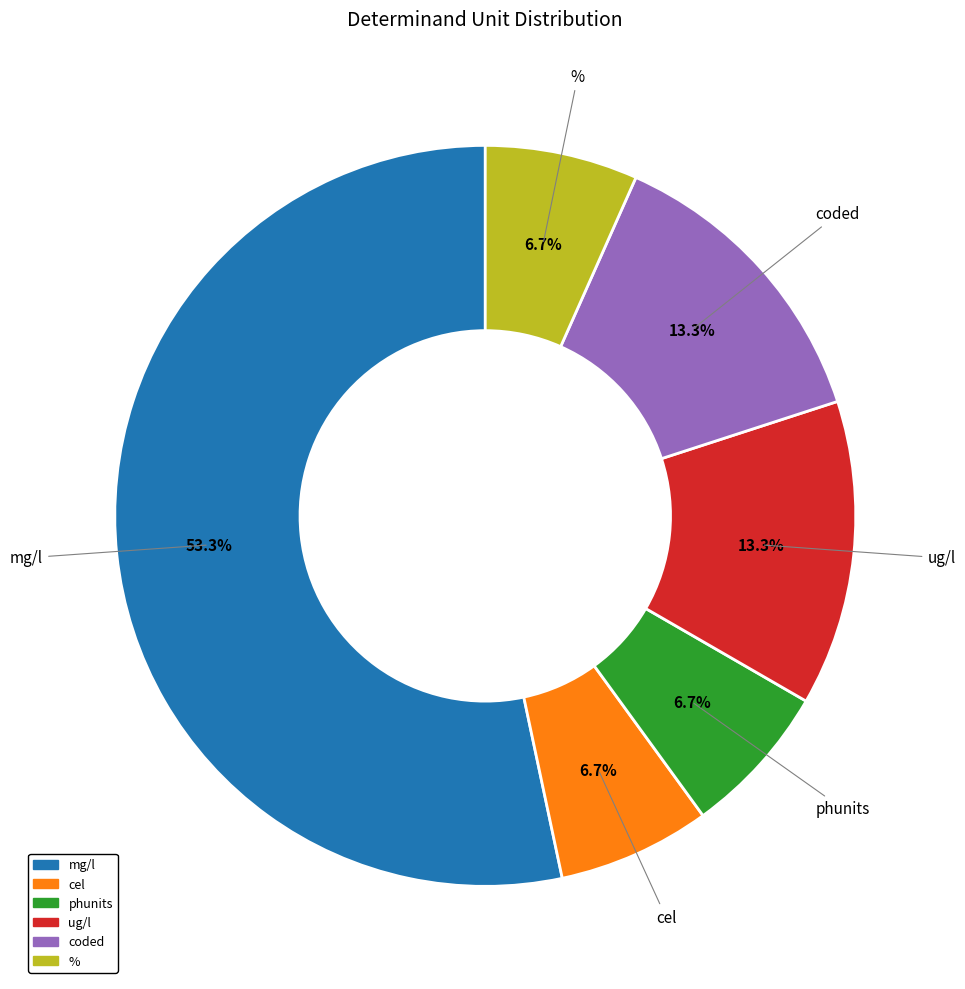

Which slice is the largest?

mg/l